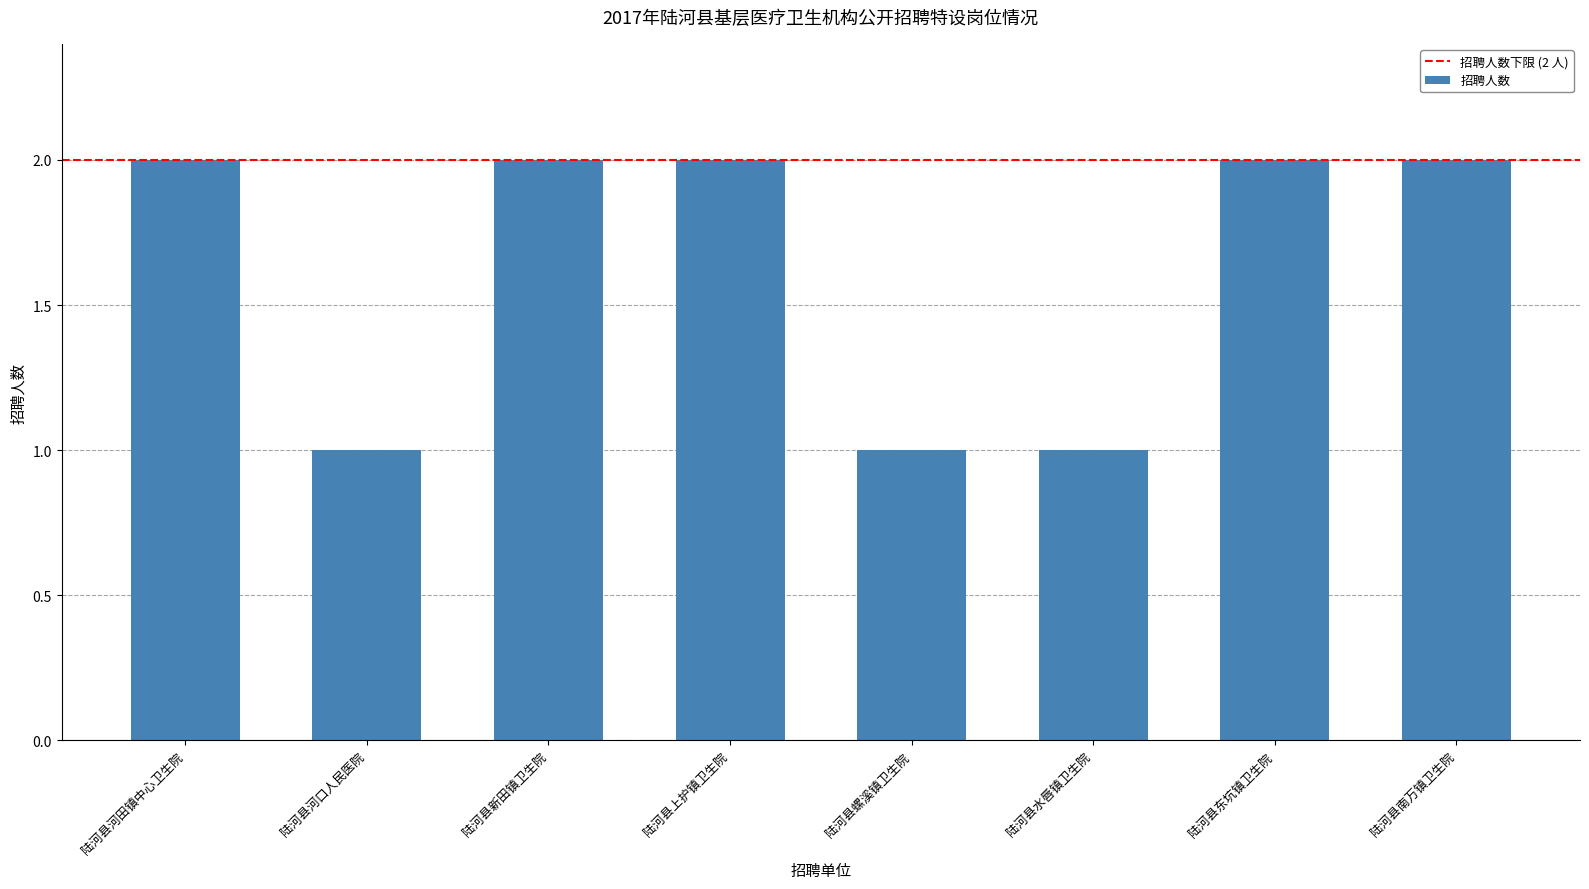

What is the sum of all values?

13